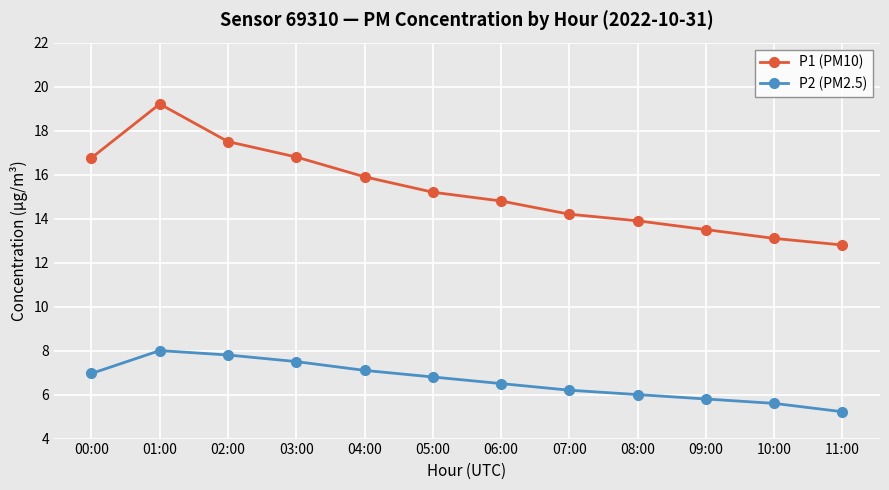

Reading right to left, extract all data points from this chart.

P1 (PM10): 12.8	13.1	13.5	13.9	14.2	14.8	15.2	15.9	16.8	17.5	19.2	16.8
P2 (PM2.5): 5.2	5.6	5.8	6.0	6.2	6.5	6.8	7.1	7.5	7.8	8.0	7.0